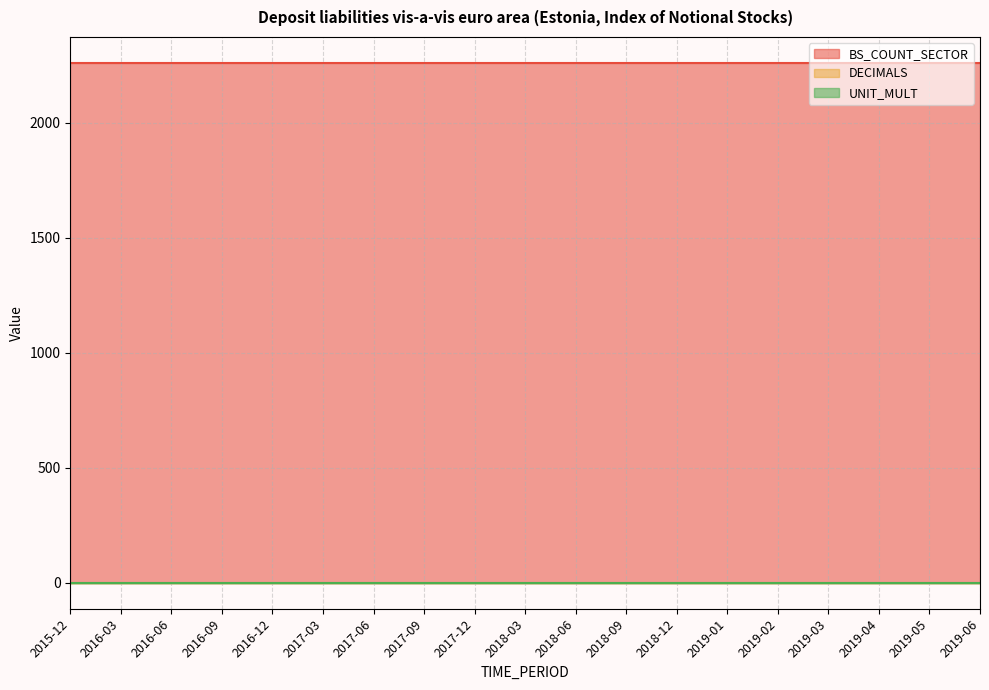

Is the value of BS_COUNT_SECTOR at 2019-03 greater than the value of DECIMALS at 2019-06?

Yes